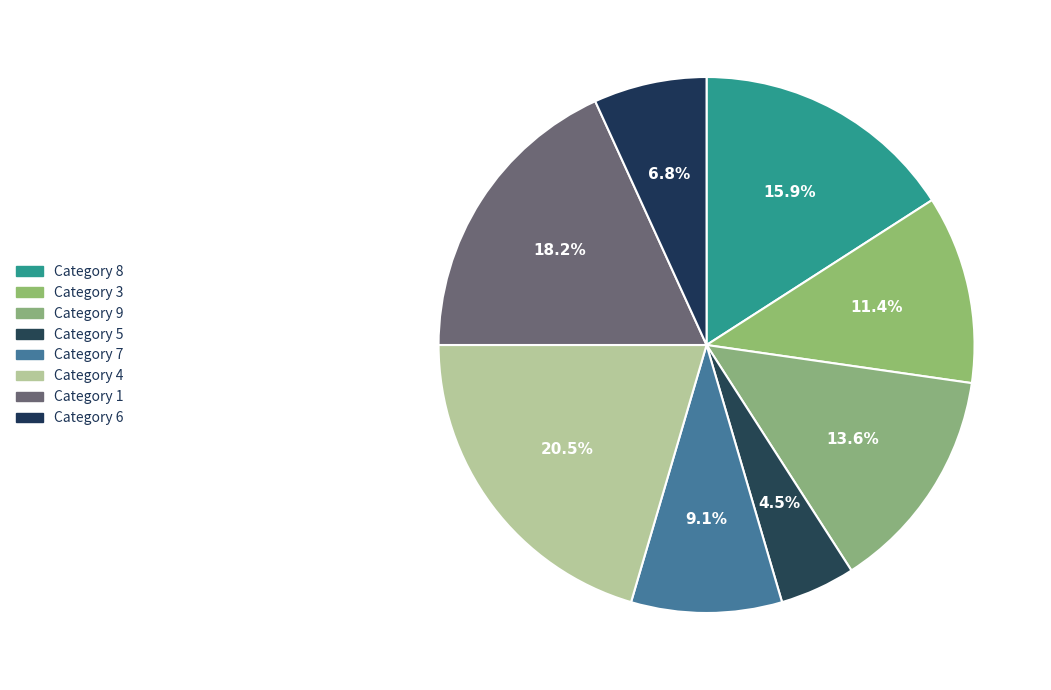

Count the number of slices in the pie.

8